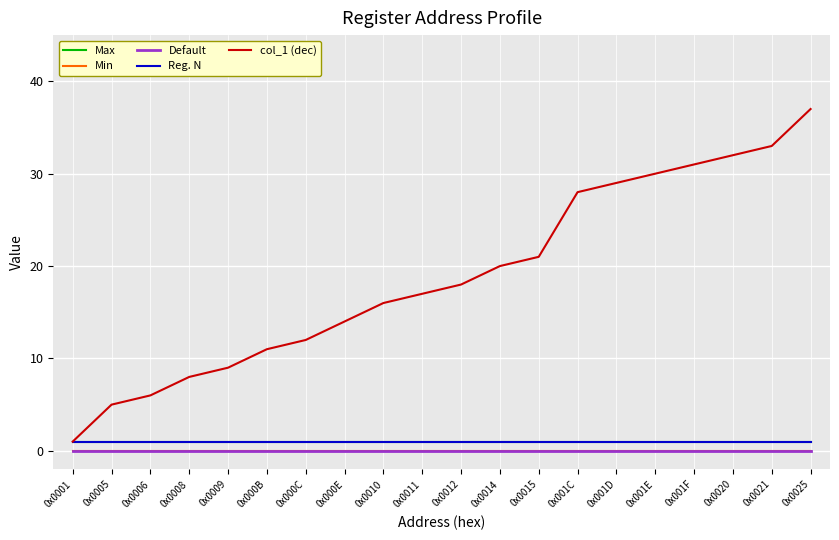

How many lines are shown in the chart?

5